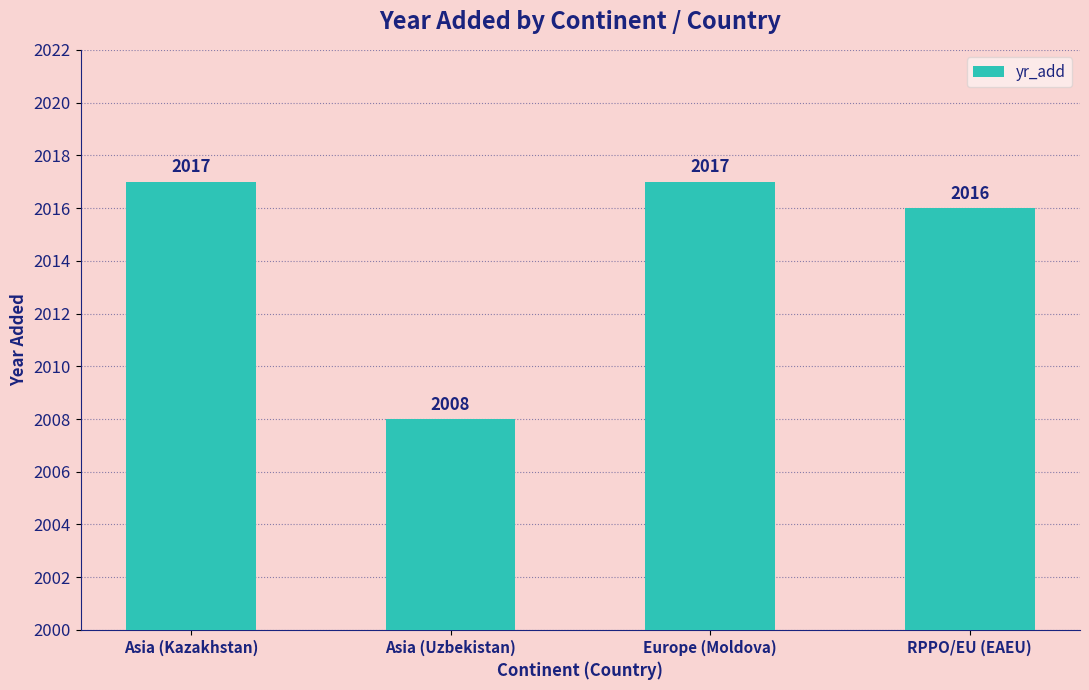

Approximately how many times larger is the value at Asia (Kazakhstan) compared to Asia (Uzbekistan)?

1.0